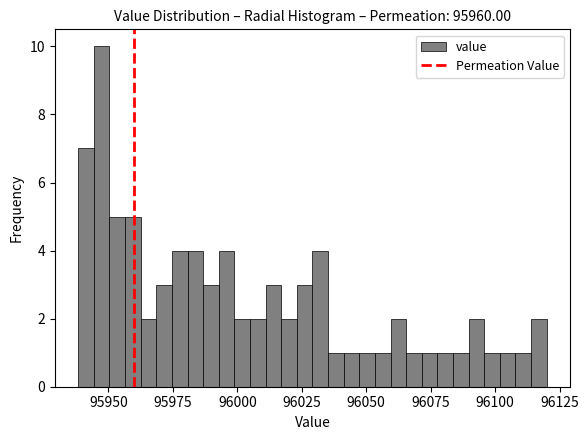

Around what value on the x-axis is the tallest bar? Give the approximate position of its centre, as read against the axis.

95945